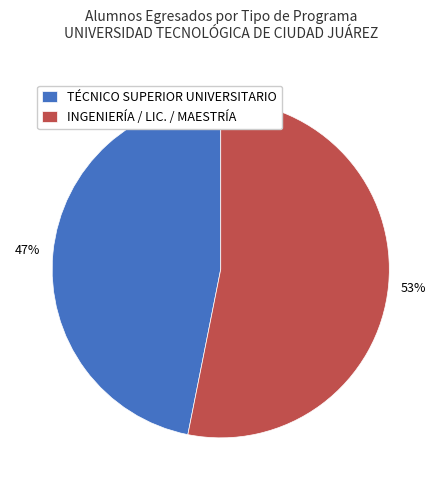

What is the ratio of the value at INGENIERÍA / LIC. / MAESTRÍA to the value at TÉCNICO SUPERIOR UNIVERSITARIO?

1.1